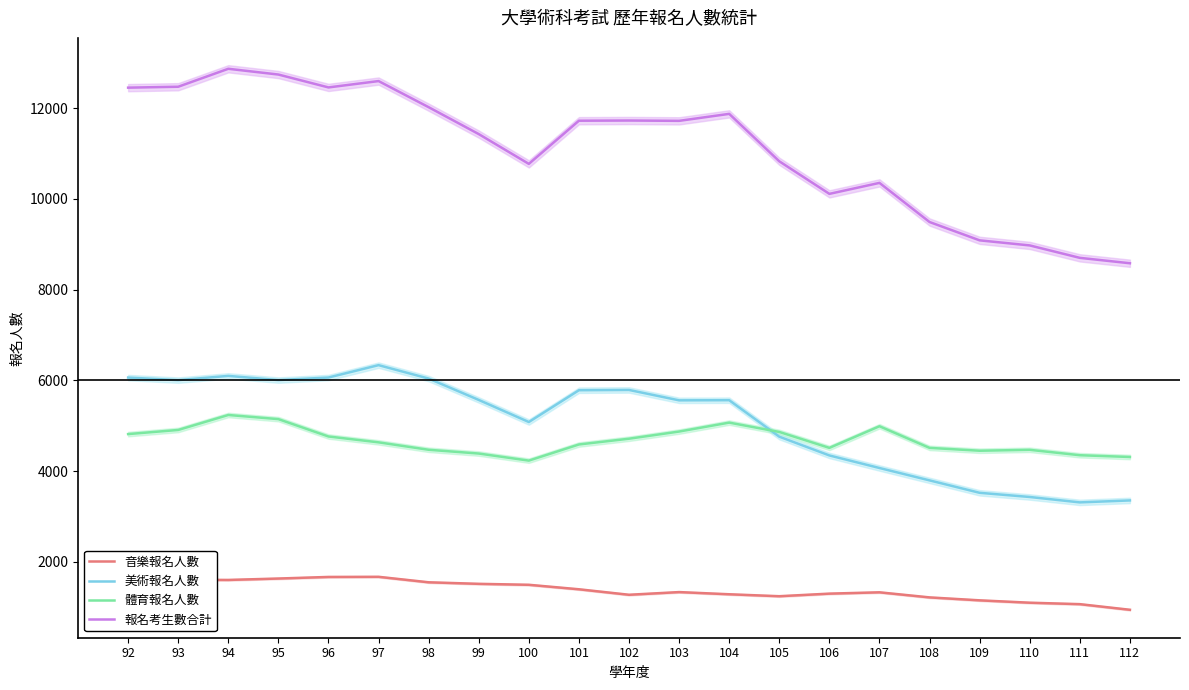

Where is the first local maximum for 美術報名人數?

94